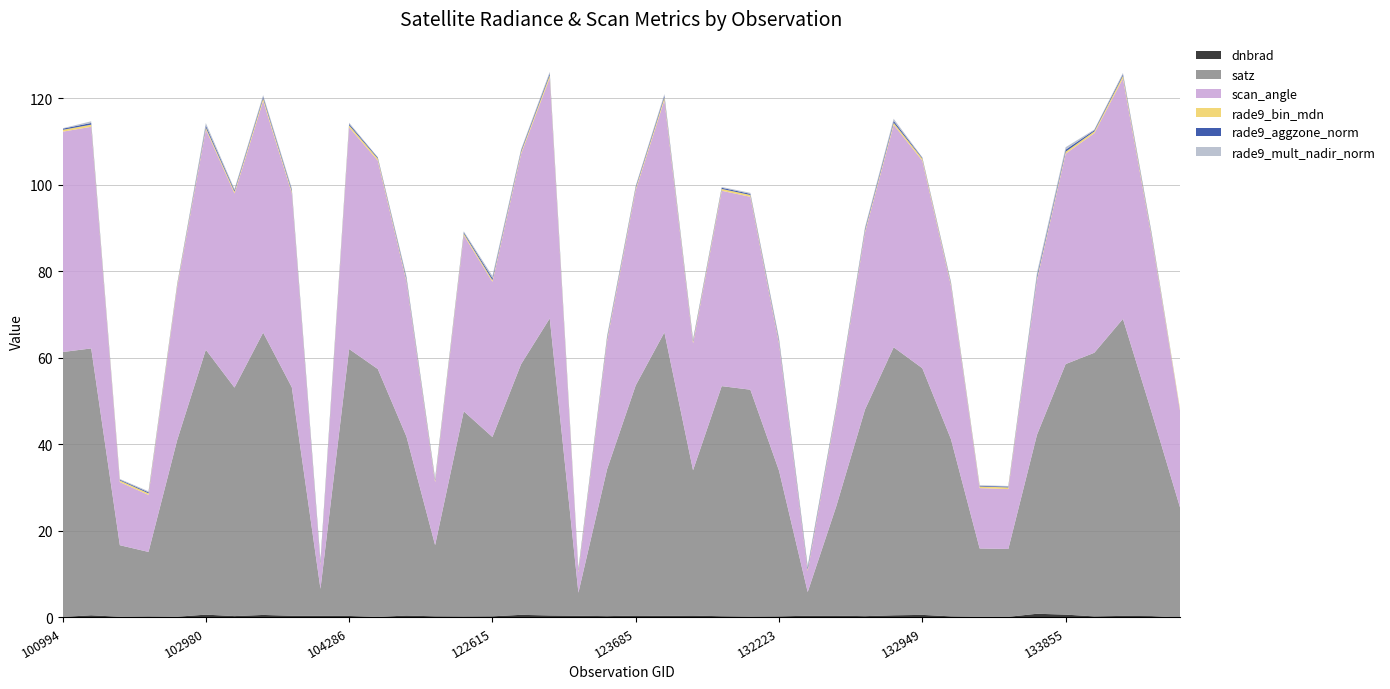

Reading left to right, transcribe all the data shown in this chart.

dnbrad: 0.1	0.5	0.2	0.2	0.2	0.7	0.3	0.6	0.4	0.4	0.4	0.1	0.4	0.3	0.2	0.3	0.6	0.5	0.4	0.3	0.4	0.4	0.4	0.3	0.2	0.3	0.4	0.4	0.3	0.5	0.6	0.3	0.2	0.1	0.9	0.7	0.2	0.4	0.3	0.0
satz: 61.2	61.6	16.5	14.9	40.8	61.2	52.8	65.2	52.8	6.2	61.7	57.3	41.4	16.4	47.4	41.4	57.9	68.6	5.3	33.9	53.2	65.5	33.6	53.2	52.4	33.6	5.5	25.3	47.7	61.9	57.0	40.9	15.8	15.7	41.3	57.9	60.9	68.6	47.1	25.2
scan_angle: 50.9	51.2	14.6	13.2	35.4	50.9	44.9	53.5	44.9	5.5	51.2	48.2	35.8	14.5	40.7	35.9	48.6	55.6	4.7	29.6	45.1	53.7	29.3	45.1	44.6	29.4	4.8	22.3	41.0	51.4	48.0	35.5	13.9	13.8	35.8	48.6	50.7	55.5	40.5	22.2
rade9_bin_mdn: 0.4	0.5	0.4	0.4	0.4	0.4	0.4	0.6	0.4	0.3	0.5	0.5	0.4	0.4	0.4	0.4	0.5	0.6	0.4	0.4	0.4	0.6	0.4	0.4	0.4	0.4	0.3	0.4	0.4	0.5	0.5	0.4	0.4	0.4	0.4	0.5	0.4	0.6	0.4	0.4
rade9_aggzone_norm: 0.3	0.4	0.2	0.2	0.2	0.5	0.3	0.4	0.4	0.4	0.3	0.2	0.4	0.3	0.3	0.4	0.3	0.4	0.3	0.4	0.3	0.4	0.3	0.3	0.3	0.4	0.4	0.3	0.4	0.4	0.2	0.3	0.1	0.2	0.6	0.5	0.3	0.3	0.3	0.0
rade9_mult_nadir_norm: 0.1	0.4	0.2	0.2	0.2	0.6	0.3	0.4	0.4	0.4	0.3	0.1	0.4	0.3	0.2	0.5	0.3	0.4	0.3	0.4	0.2	0.4	0.2	0.2	0.2	0.4	0.4	0.3	0.4	0.5	0.1	0.3	0.1	0.1	0.7	0.6	0.2	0.3	0.3	0.0